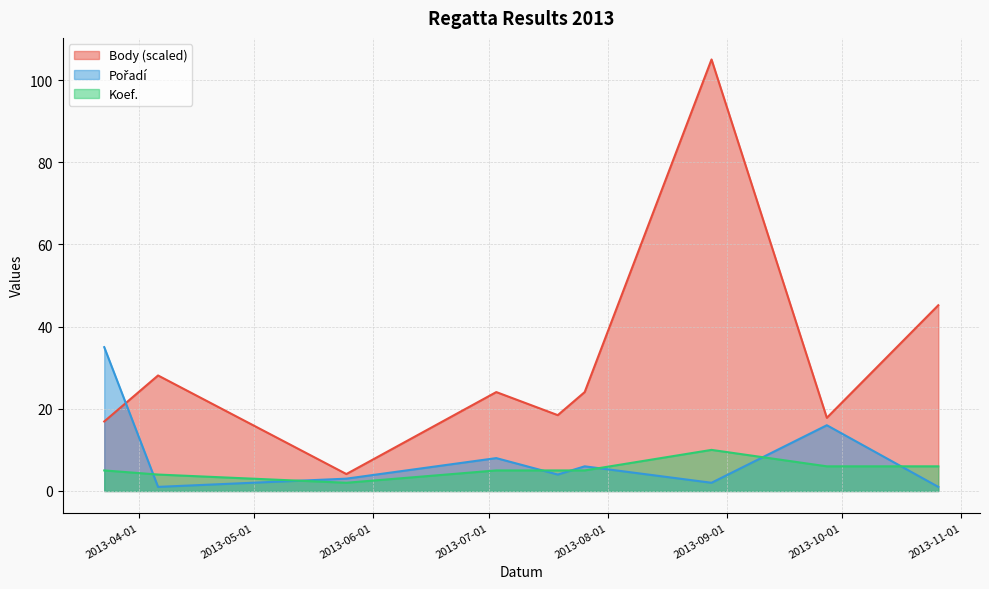

The Body series shows 1.7 at 2013-05-25. True or false?

False